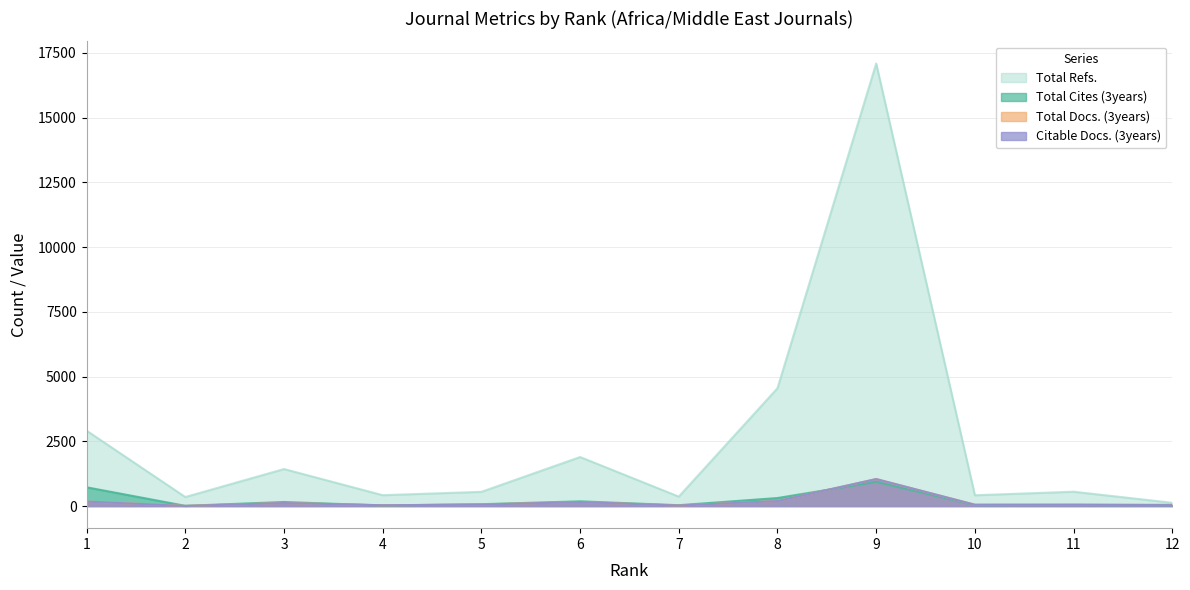

What is the total value across all series at 5?

735